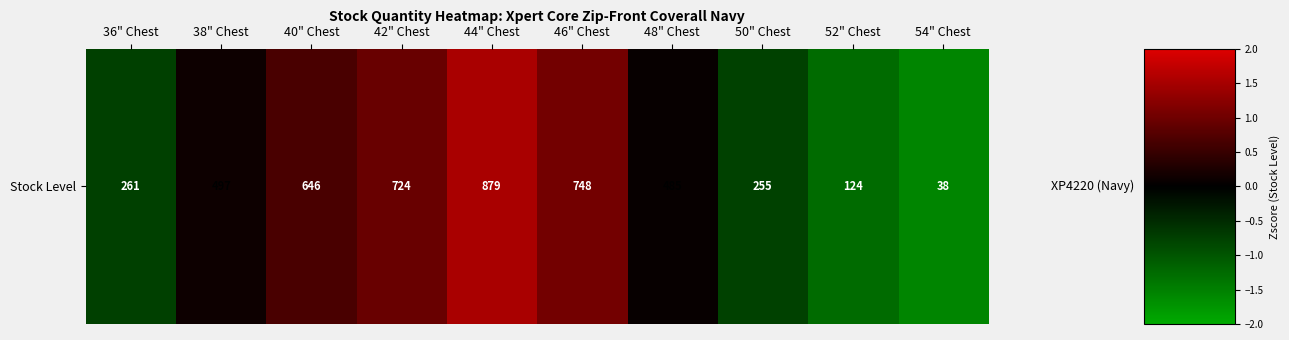

List the labels in order of value, largest first.

44" Chest, 46" Chest, 42" Chest, 40" Chest, 38" Chest, 48" Chest, 36" Chest, 50" Chest, 52" Chest, 54" Chest